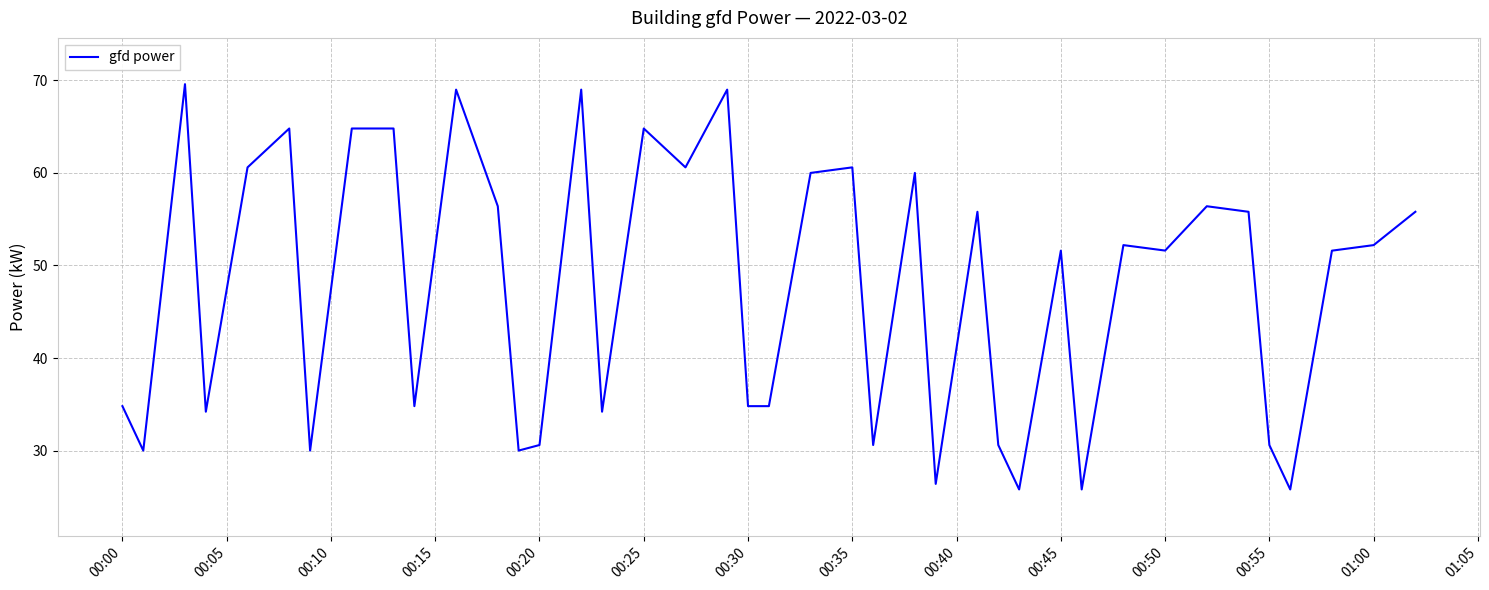

What is the smallest value displayed?

25.8